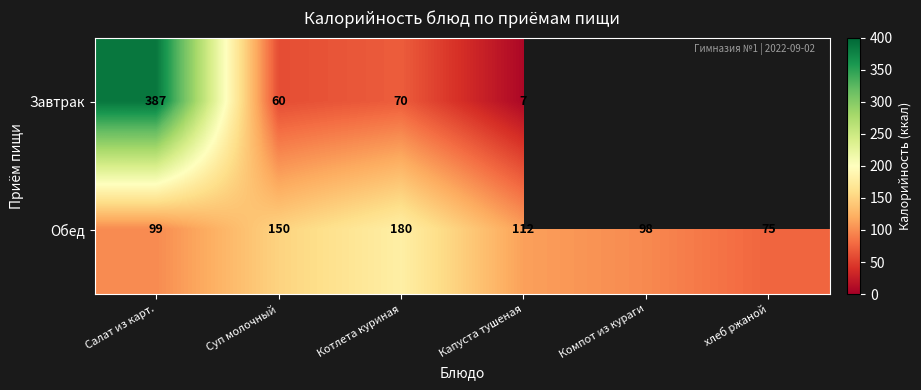

Is it true that Обед equals 89.4 at Суп молочный?

False